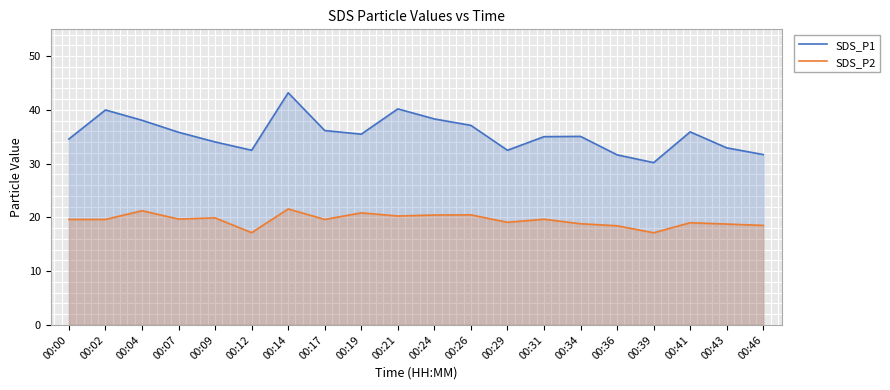

What is the value of the SDS_P1 point at the 12th from the left?

37.1